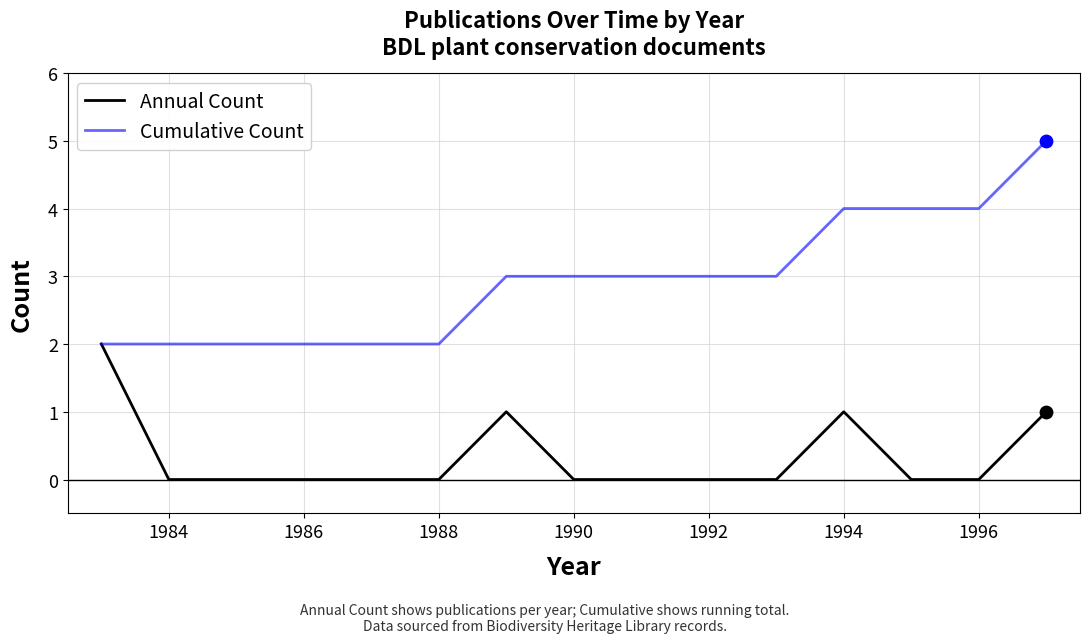

What are all the series names shown in the legend?

Annual Count, Cumulative Count